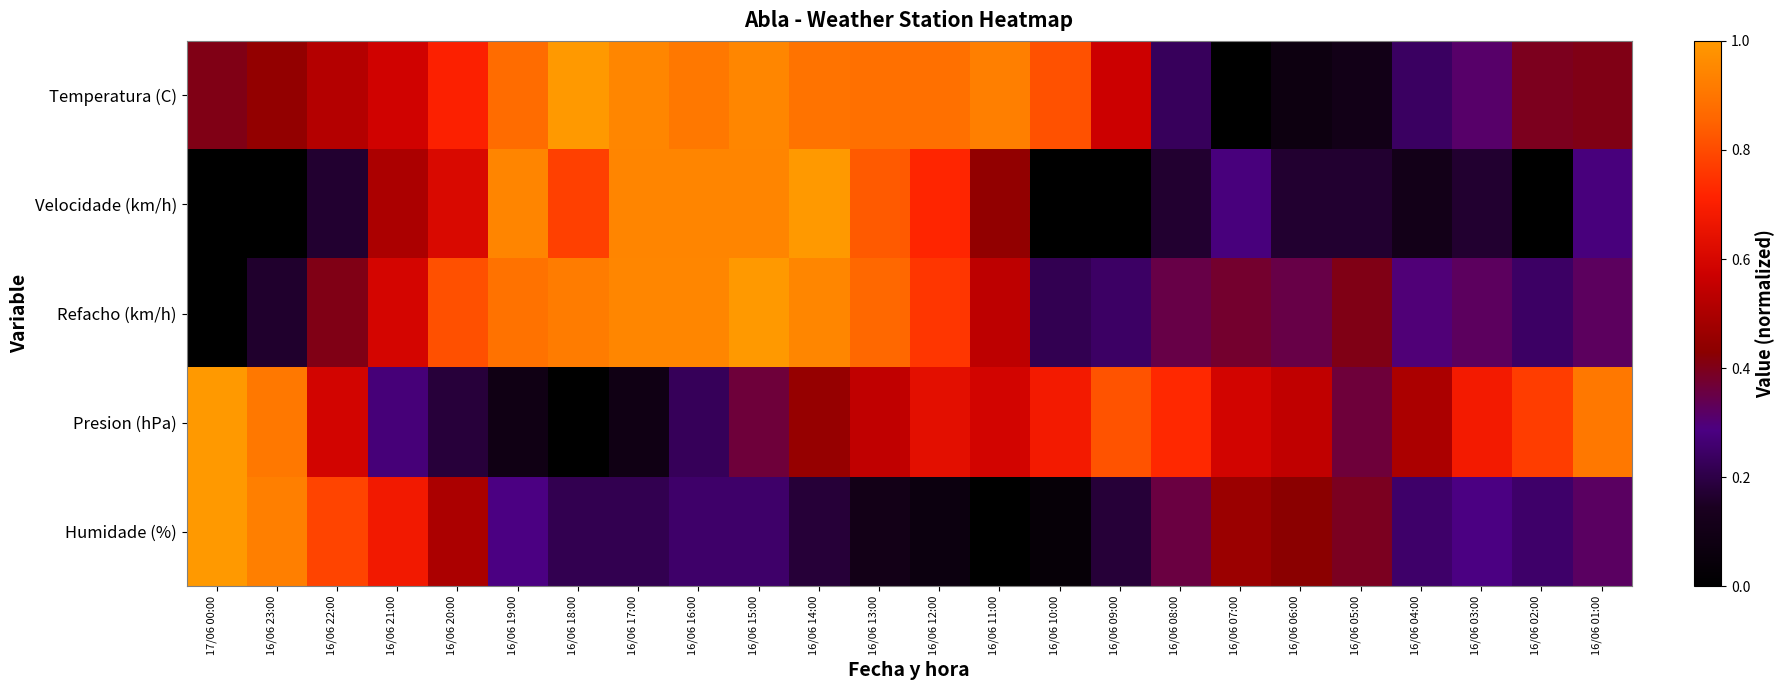

How many categories are shown in the chart?

24